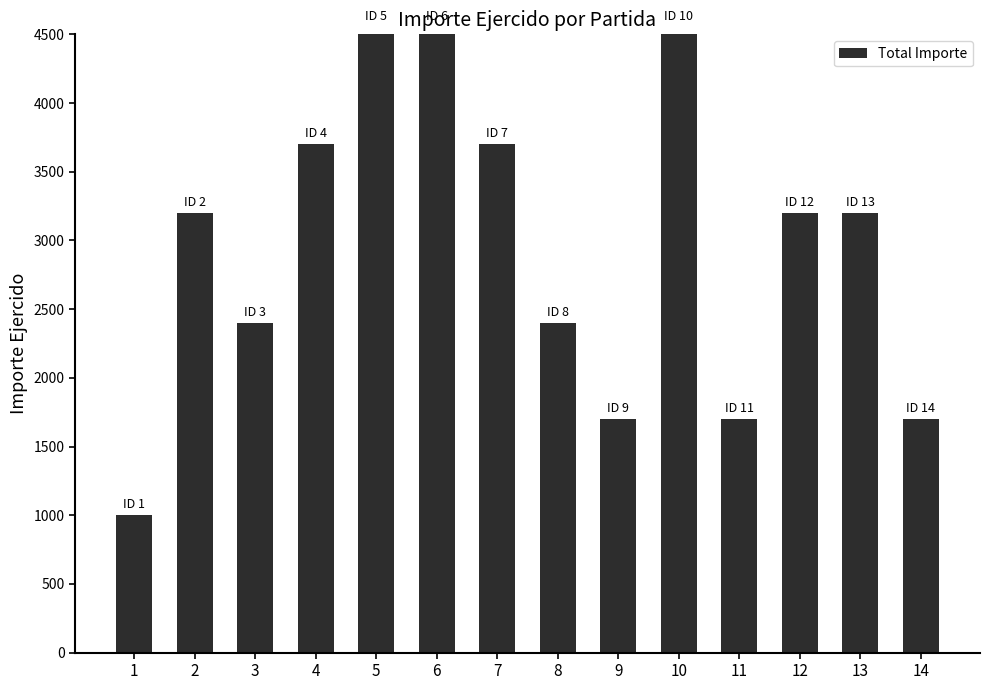

Is it true that the value at 9 is 723?

False